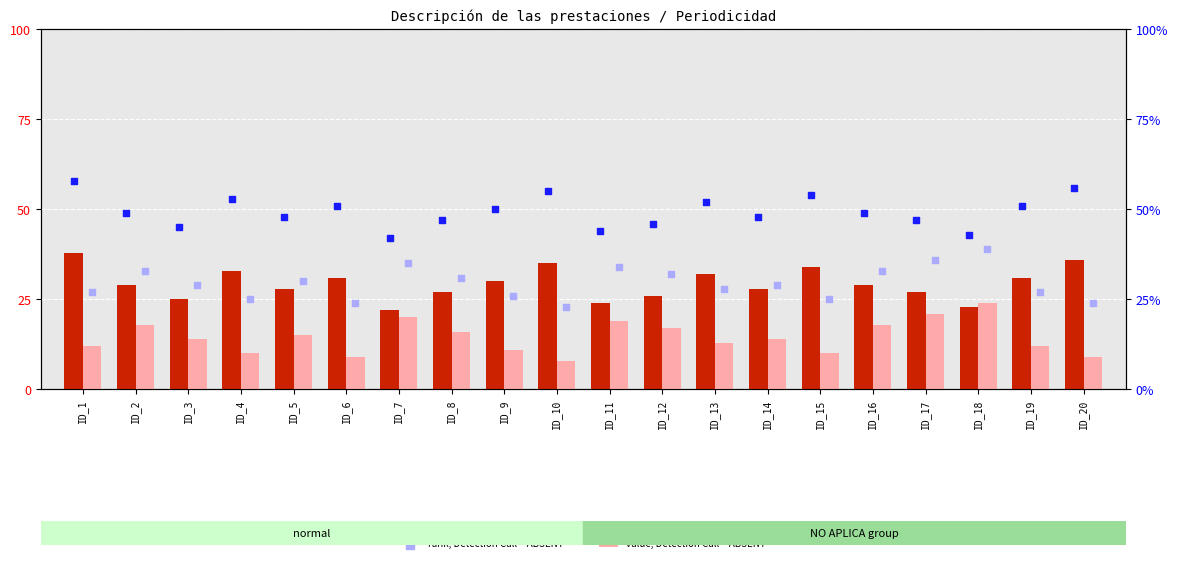

At how many categories does at least one series exceed 47?

13